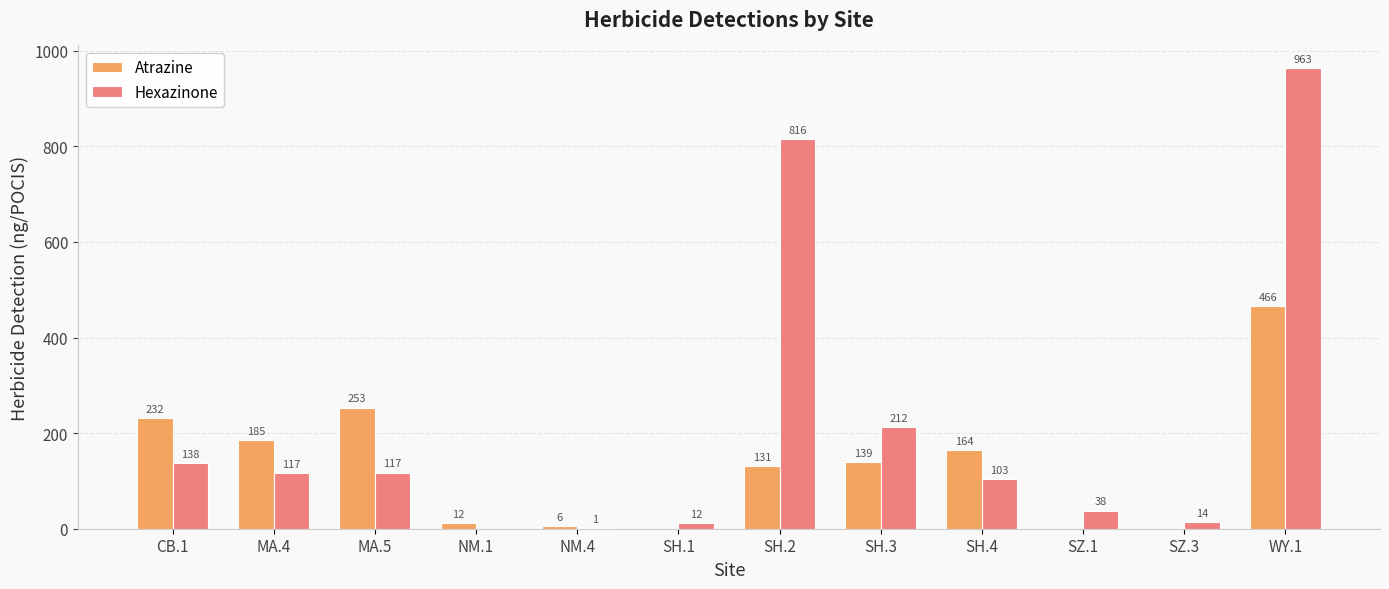

What is the maximum value for Atrazine?

466.0